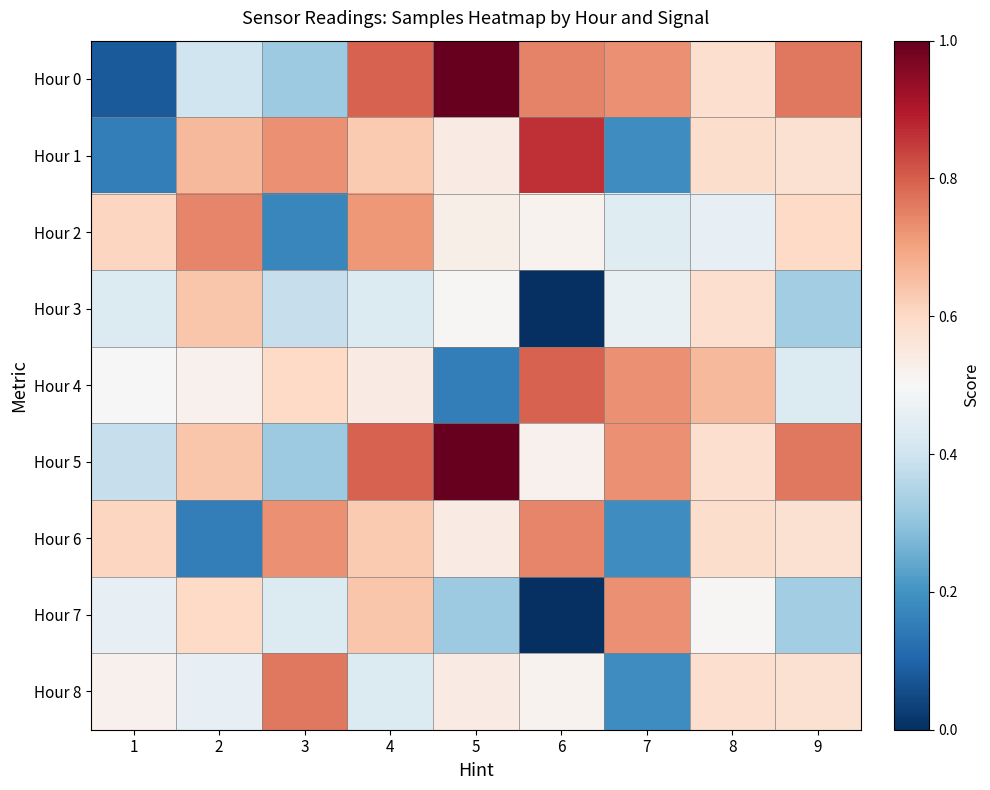

How many distinct data groups are displayed?

9